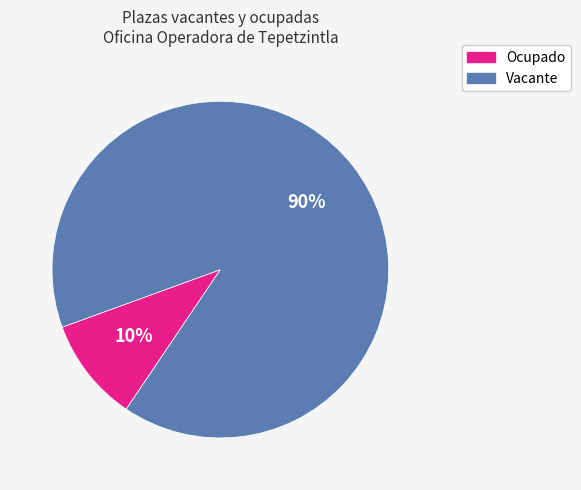

What is the smallest slice in the pie chart?

Ocupado